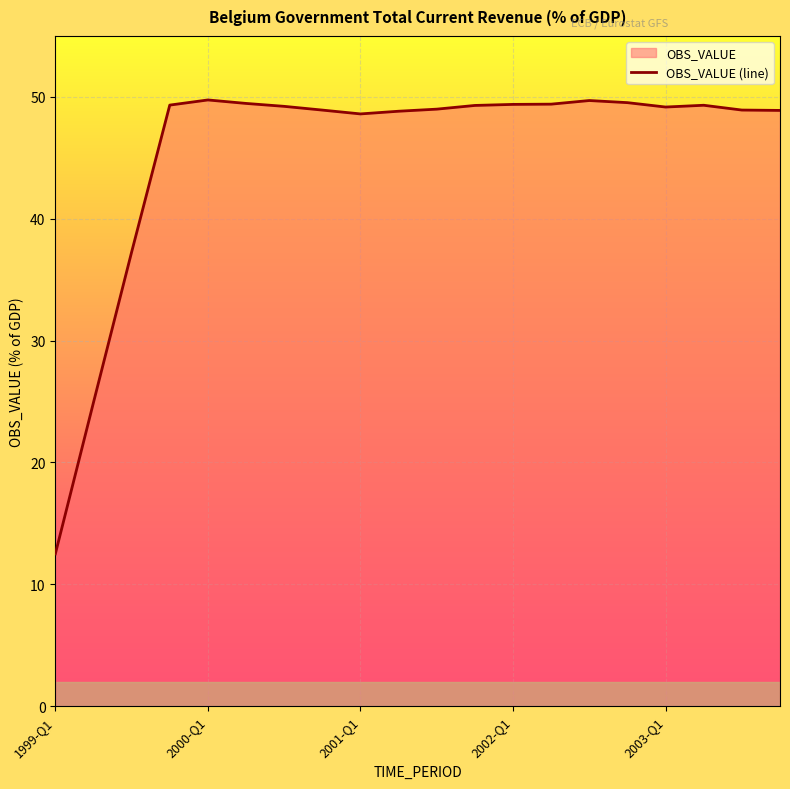

How many lines are shown in the chart?

1